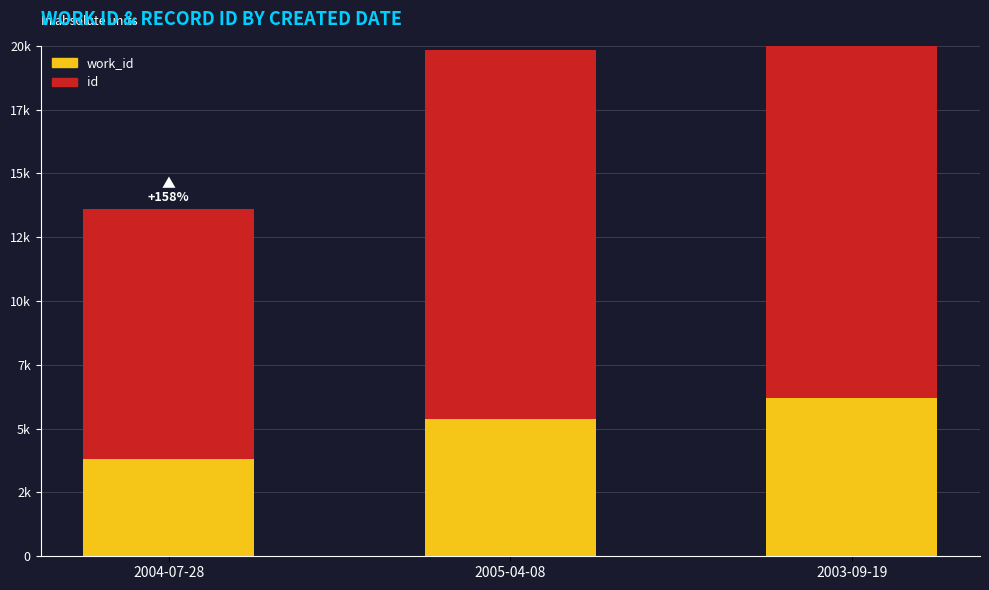

Count the number of data series in this chart.

2